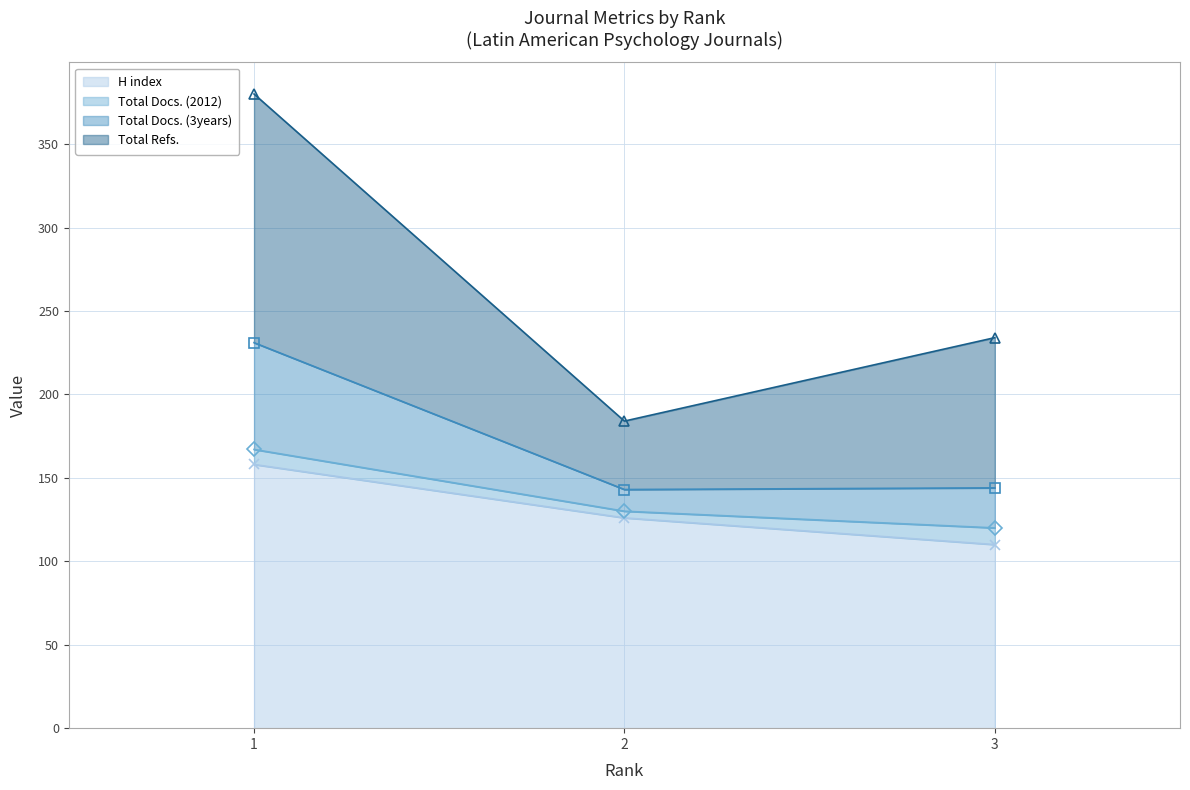

Is the value of Total Docs. (3years) at 1 greater than the value of H index at 3?

Yes